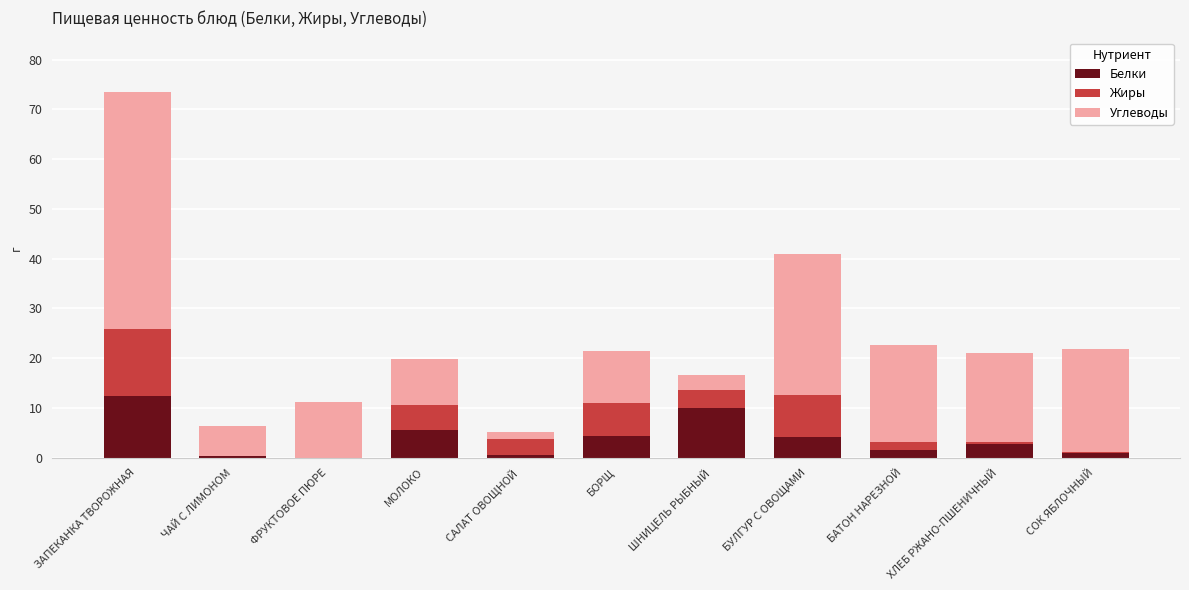

At which category is the sum across all series the highest?

ЗАПЕКАНКА ТВОРОЖНАЯ